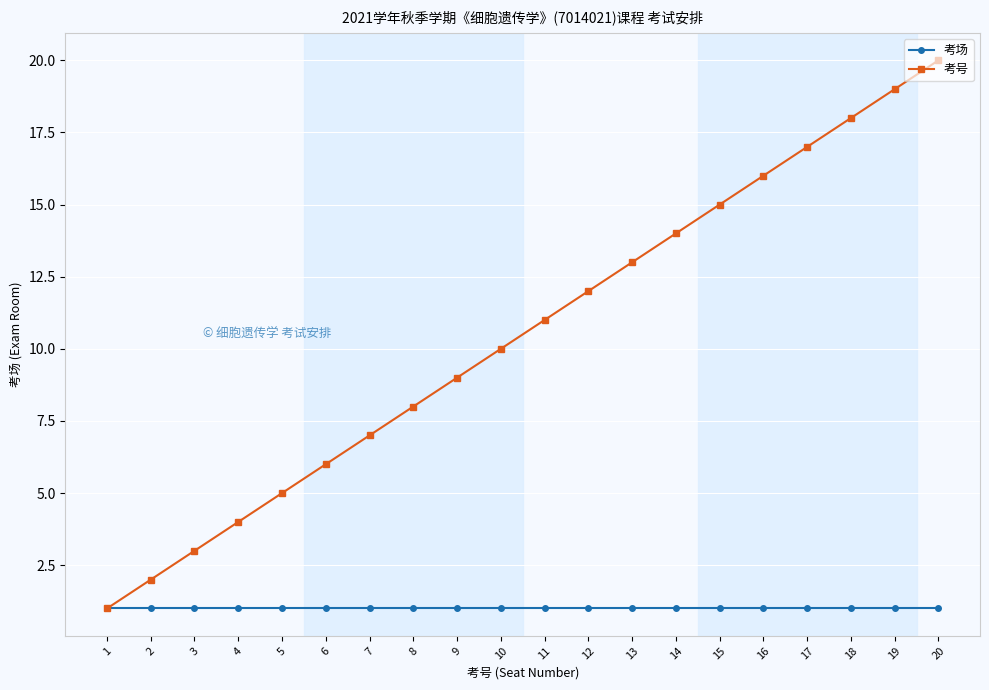

What is the difference between the maximum and minimum values in the 考号 series?

19